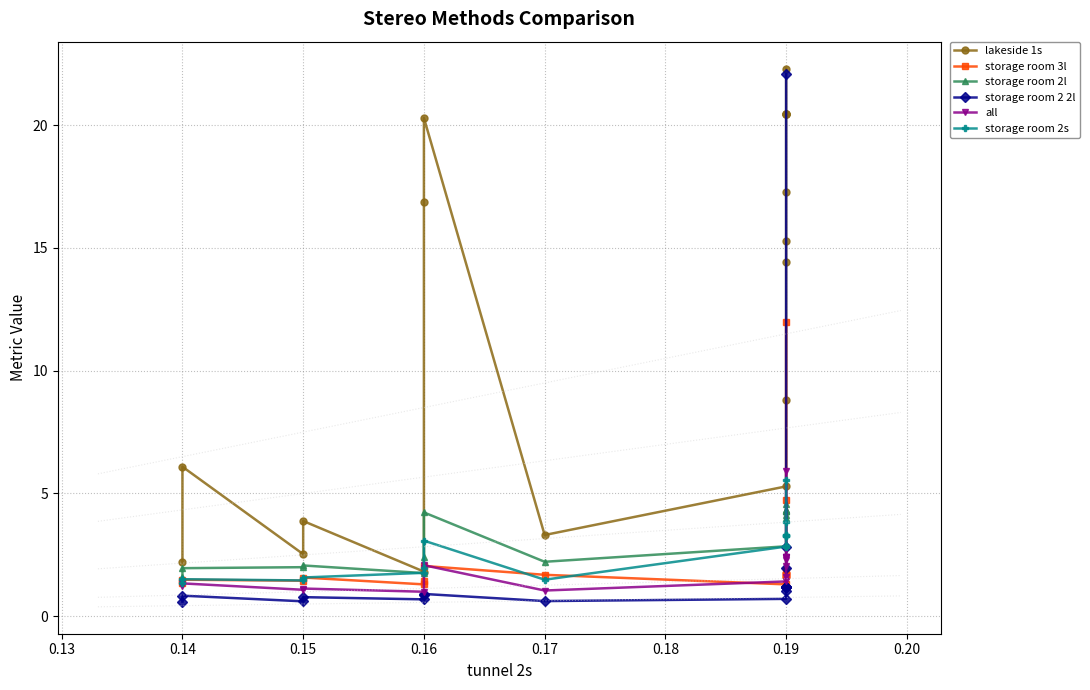

True or false: storage room 2 2l has more than 2 points higher than both neighbors.

True